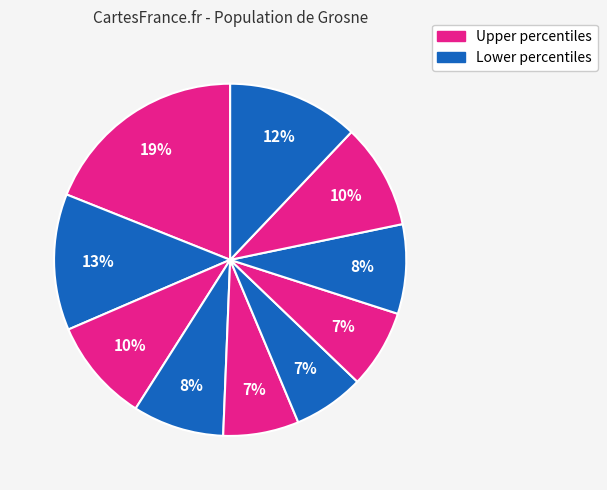

How many segments does this pie chart have?

10